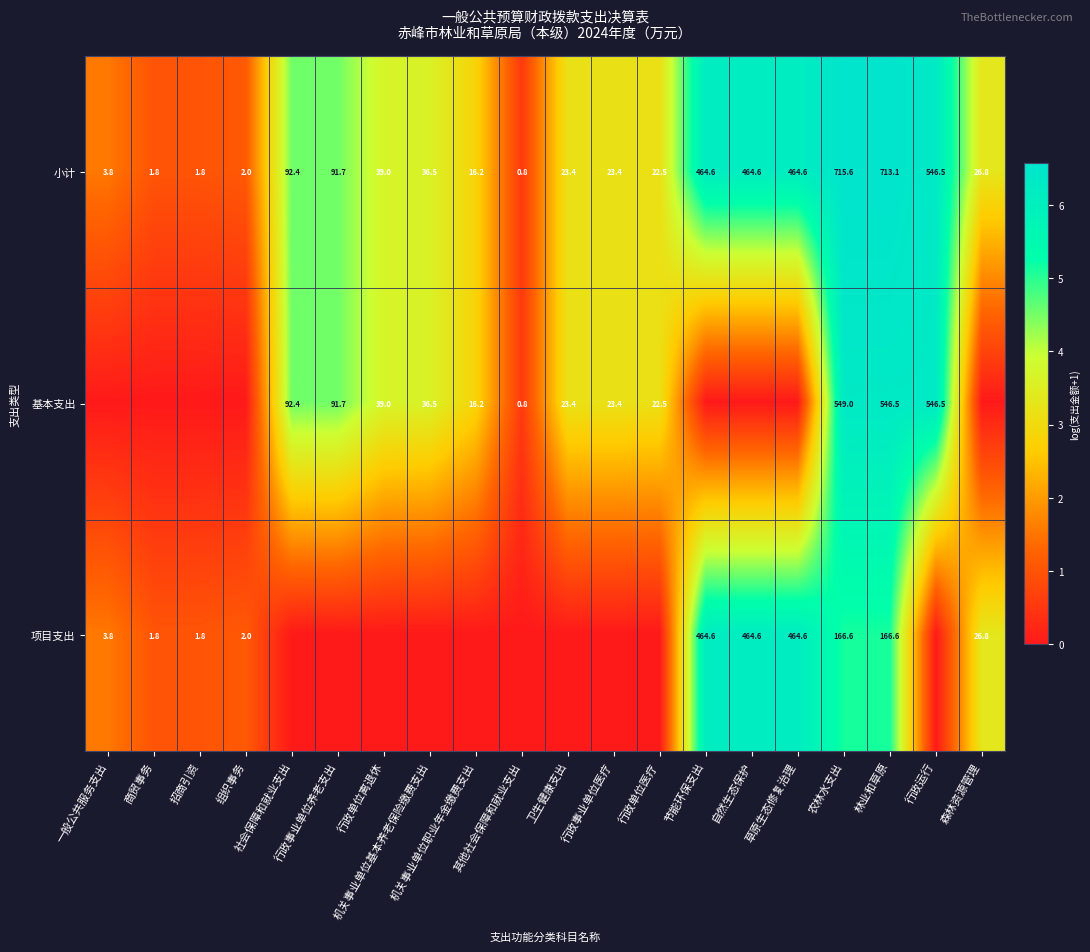

Which category has the highest value in the 项目支出 series?

节能环保支出